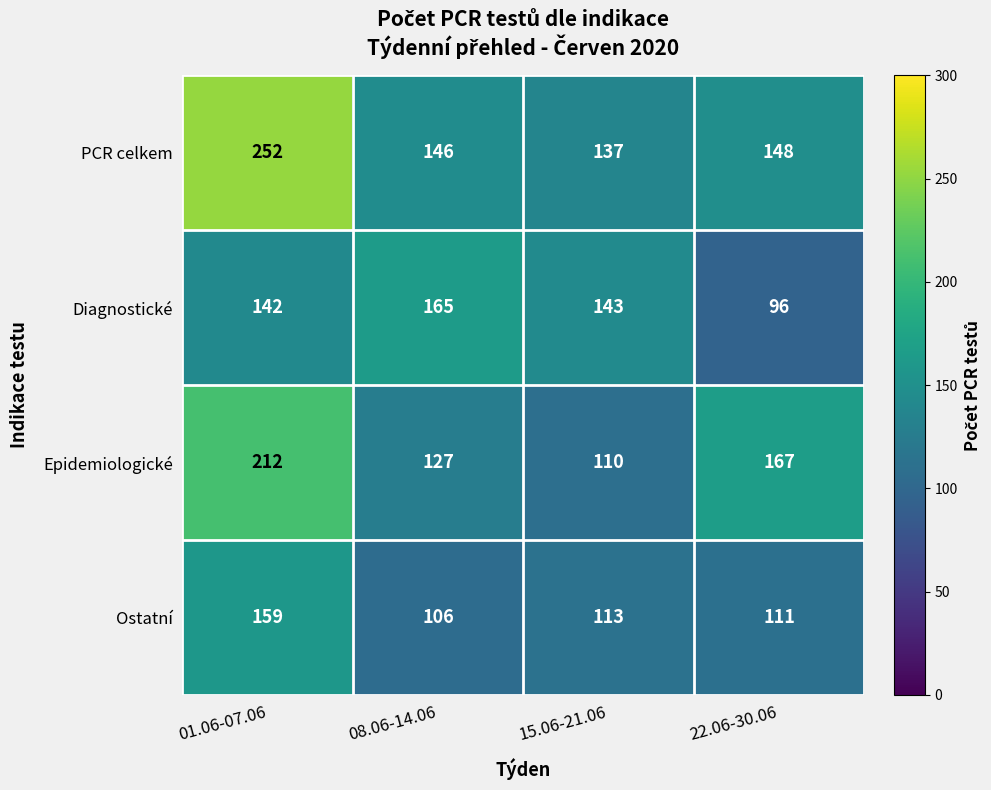

Reading left to right, what are all the values shown in this chart?

PCR celkem: 252	146	137	148
Diagnostické: 142	165	143	96
Epidemiologické: 212	127	110	167
Ostatní: 159	106	113	111